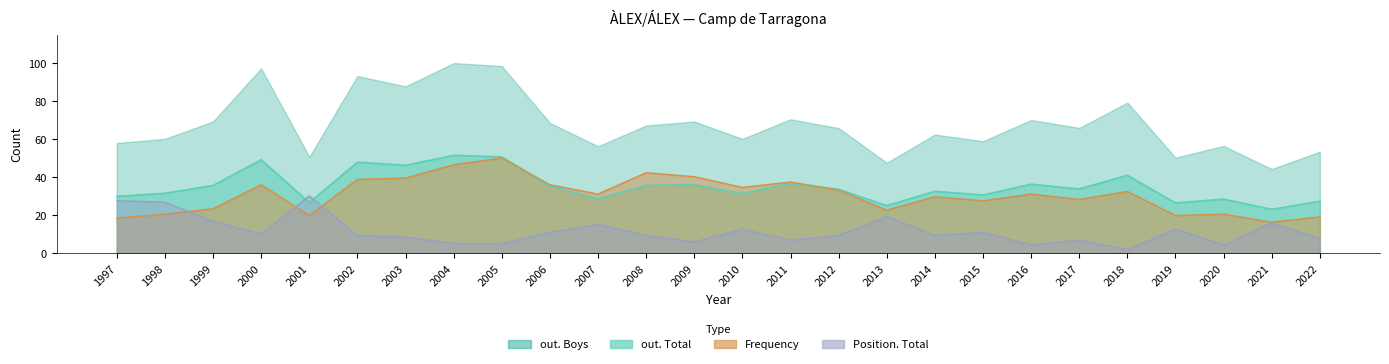

What is the lowest value of the out. Total series?

23.0